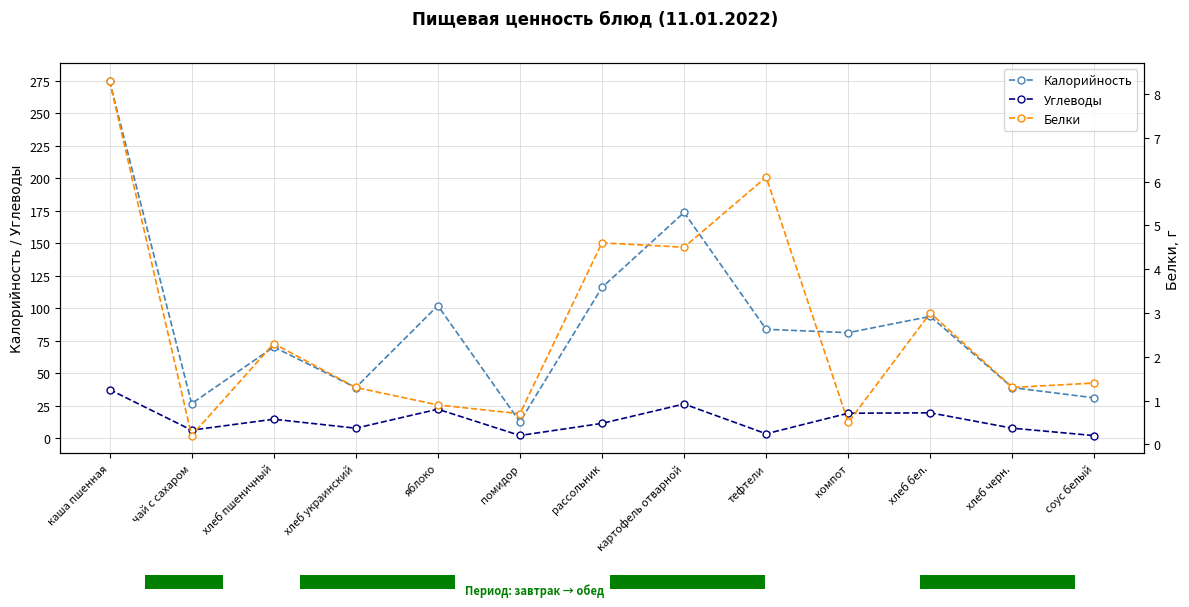

What is the maximum value for Калорийность?

274.9